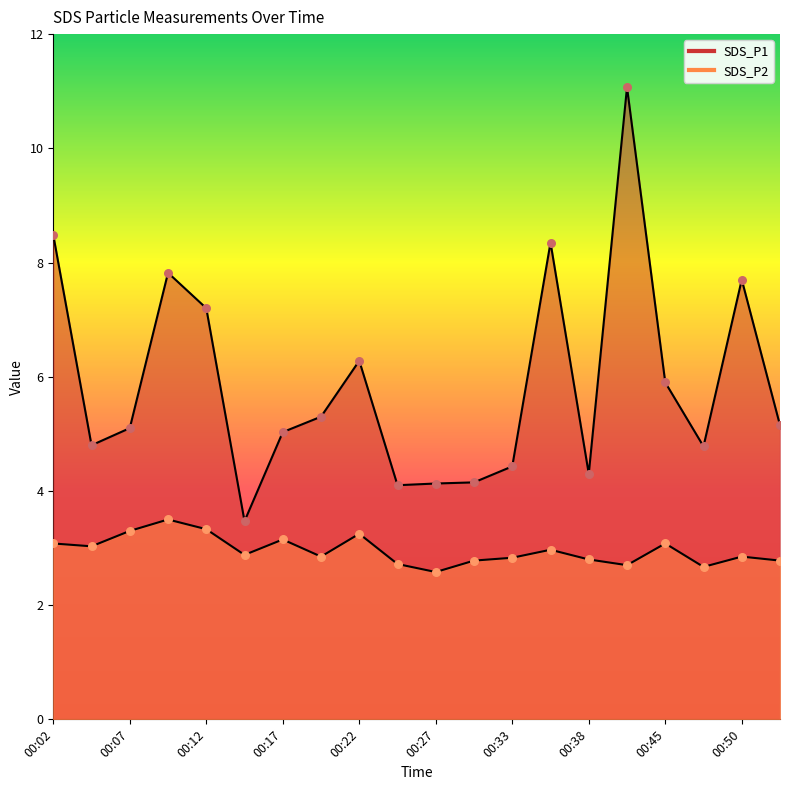

Is the value of SDS_P1 at 00:05 greater than the value of SDS_P2 at 00:14?

Yes